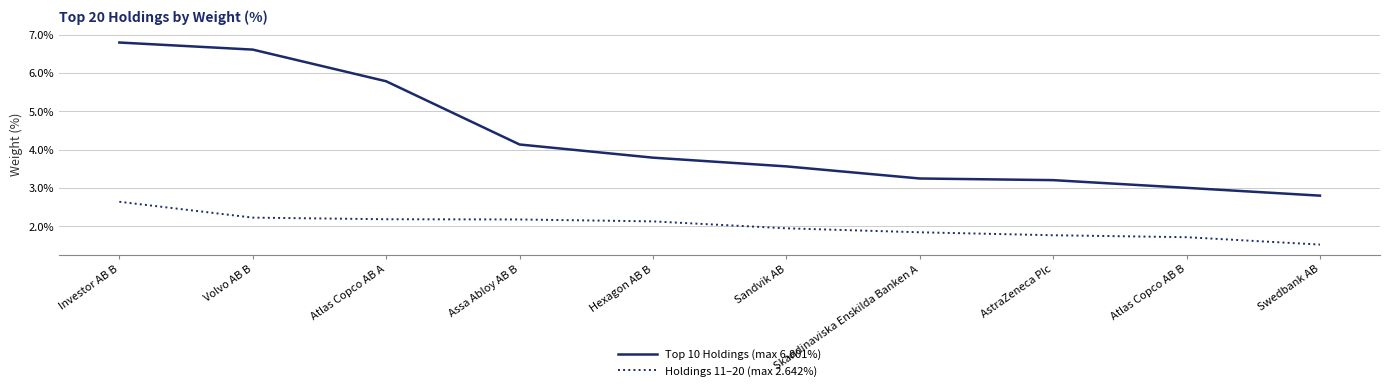

Where is Top 10 Holdings (max 6.801%) nearest to the value 4?

Assa Abloy AB B